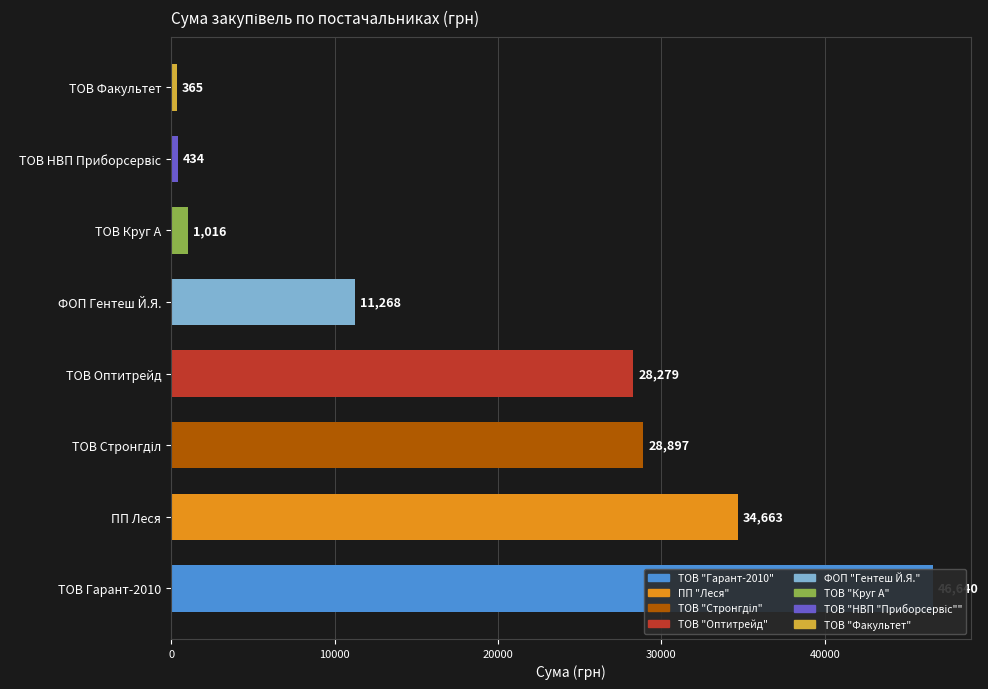

What is the sum of all values?

151562.6